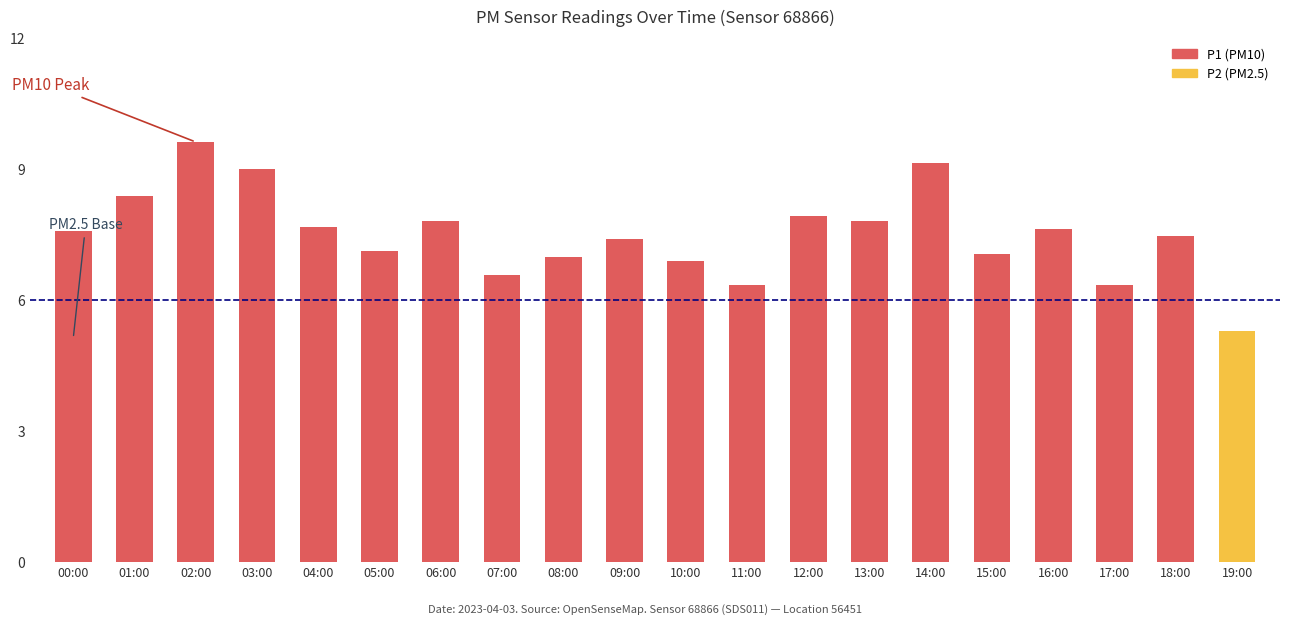

Reading left to right, extract all data points from this chart.

P1: 00:00=7.6	01:00=8.4	02:00=9.6	03:00=9.0	04:00=7.7	05:00=7.1	06:00=7.8	07:00=6.6	08:00=7.0	09:00=7.4	10:00=6.9	11:00=6.3	12:00=7.9	13:00=7.8	14:00=9.2	15:00=7.1	16:00=7.6	17:00=6.3	18:00=7.5	19:00=5.3
P2: 00:00=5.1	01:00=5.0	02:00=5.6	03:00=5.8	04:00=5.2	05:00=5.0	06:00=5.2	07:00=4.9	08:00=5.0	09:00=4.8	10:00=5.0	11:00=5.0	12:00=5.2	13:00=5.1	14:00=5.2	15:00=4.8	16:00=4.9	17:00=4.3	18:00=4.6	19:00=3.7